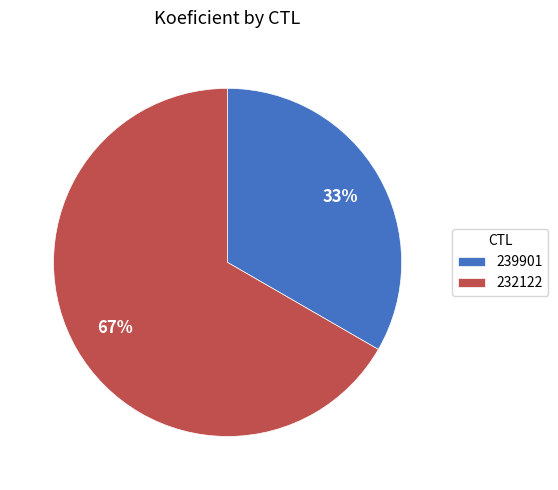

Is the sum of 239901 and 232122 greater than half?

Yes